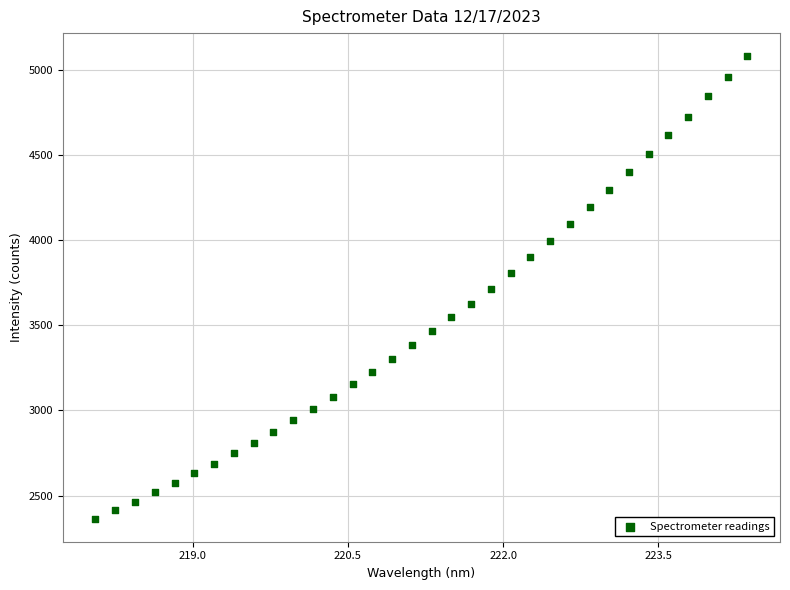

What is the range of X values (max minus min)?

6.3